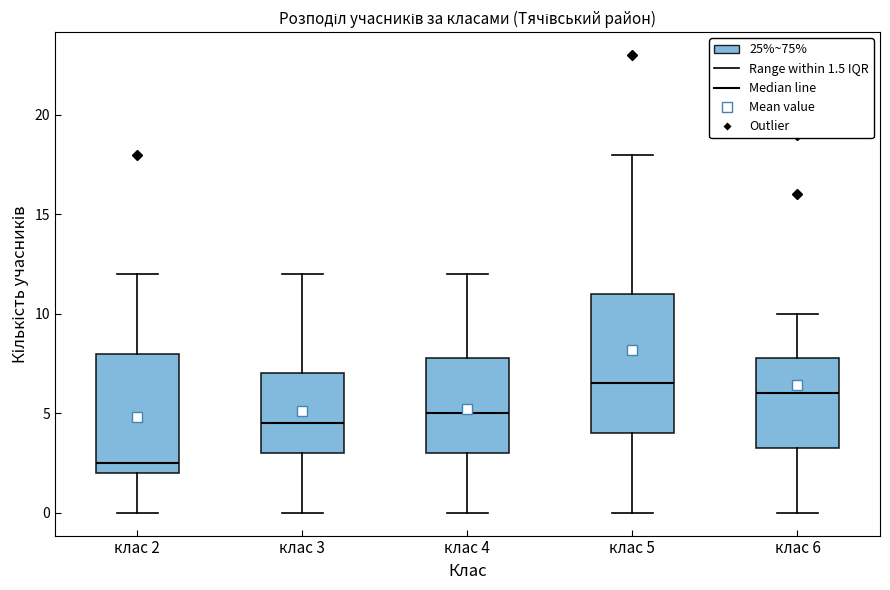

Which box is the tallest, from its lower edge to its upper edge?

клас 5